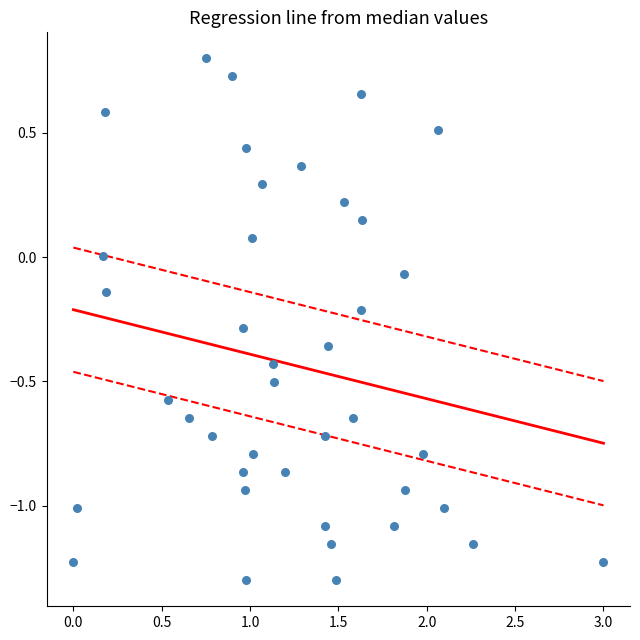

What is the range of Y values (max minus min)?

2.1